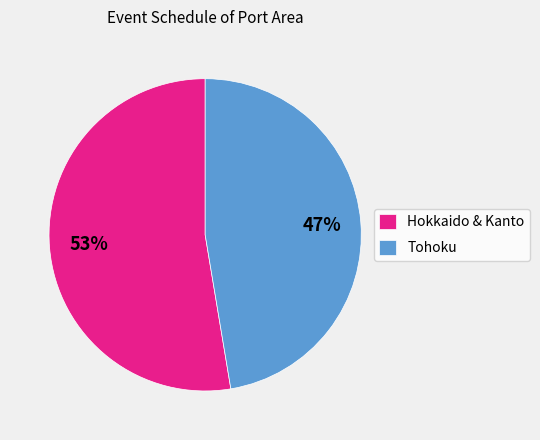

The Tohoku slice represents 37% of the pie. True or false?

False